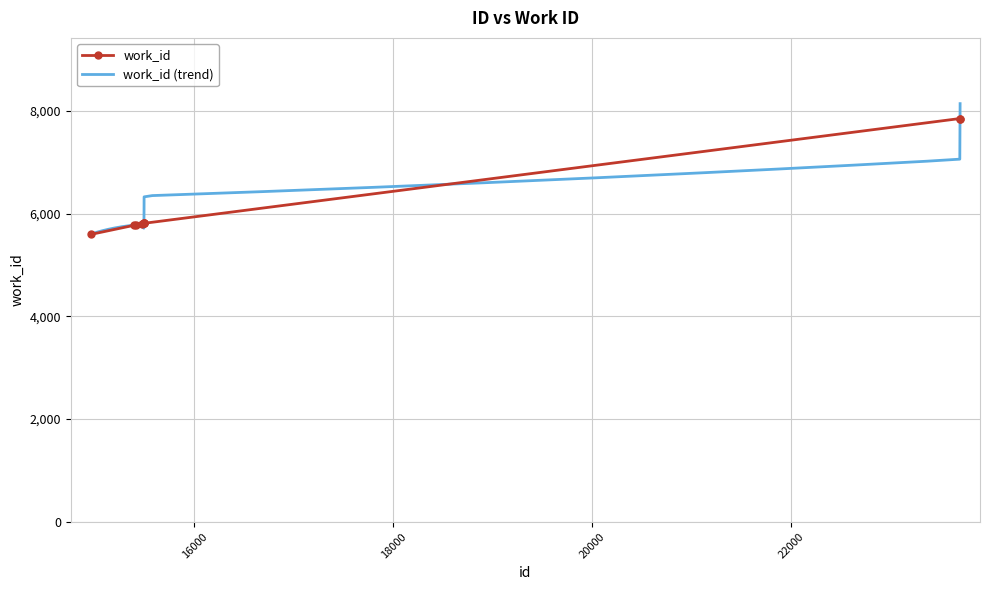

Which label corresponds to the smallest value in the chart?

14958